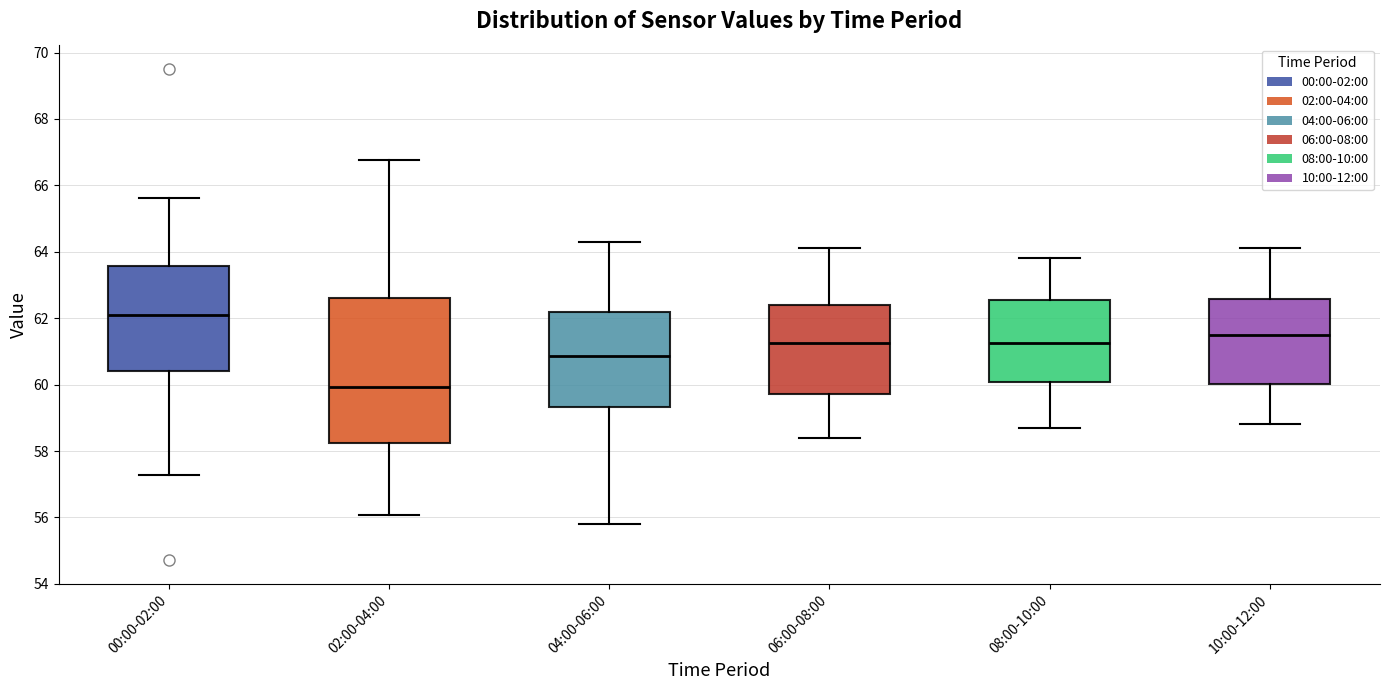

Reading left to right, transcribe this box plot: for each box, give where its median line is, the range the box spans, and where its two whiskers end, as read against the y-axis. The values are not printed on the chart, so give them approximately, as read against the axis.

00:00-02:00: median 62.2, box 60.4 to 63.6, whiskers 57.2 to 65.6
02:00-04:00: median 60.0, box 58.2 to 62.6, whiskers 56.0 to 66.8
04:00-06:00: median 60.8, box 59.4 to 62.2, whiskers 55.8 to 64.4
06:00-08:00: median 61.2, box 59.8 to 62.4, whiskers 58.4 to 64.2
08:00-10:00: median 61.2, box 60.0 to 62.6, whiskers 58.8 to 63.8
10:00-12:00: median 61.6, box 60.0 to 62.6, whiskers 58.8 to 64.2